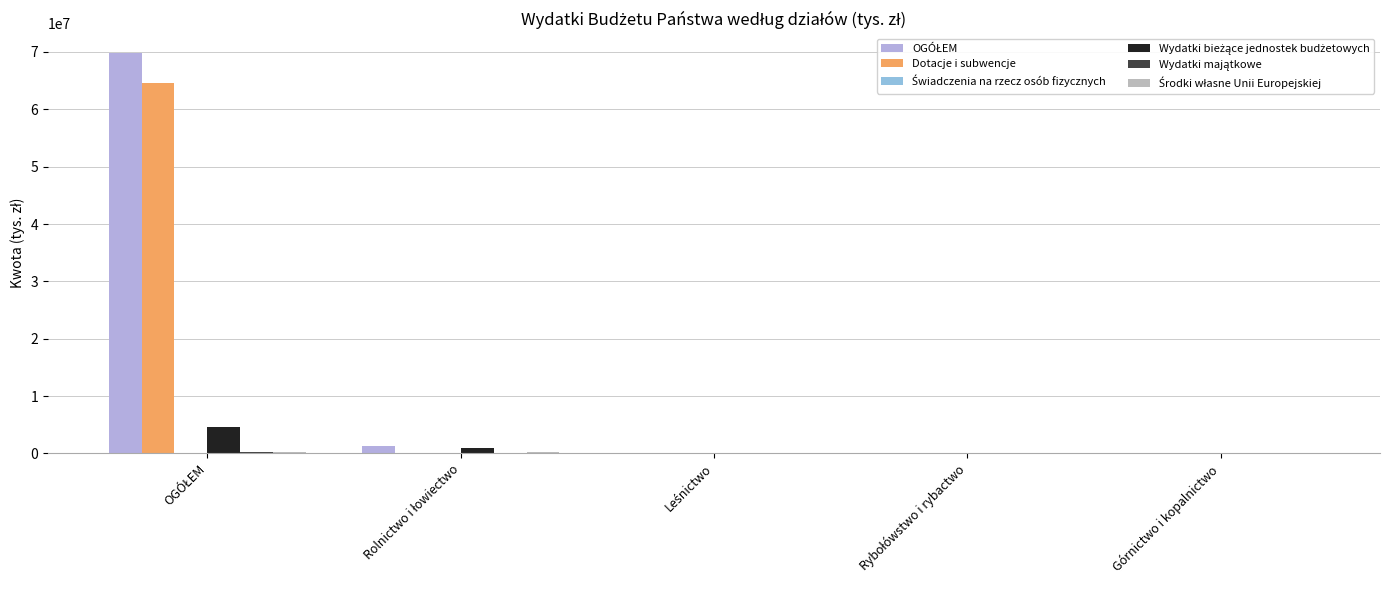

Are the bars grouped side by side (vs. stacked)?

Yes